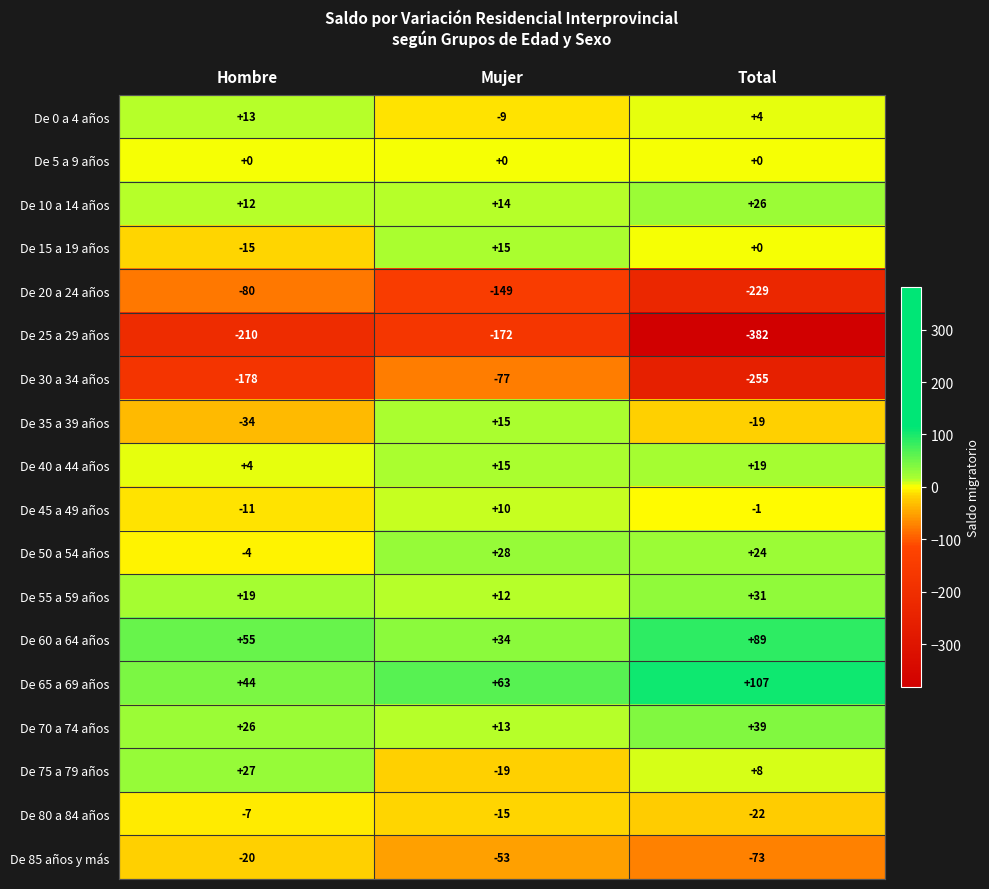

Where does the De 30 a 34 años series first go above -178?

Mujer